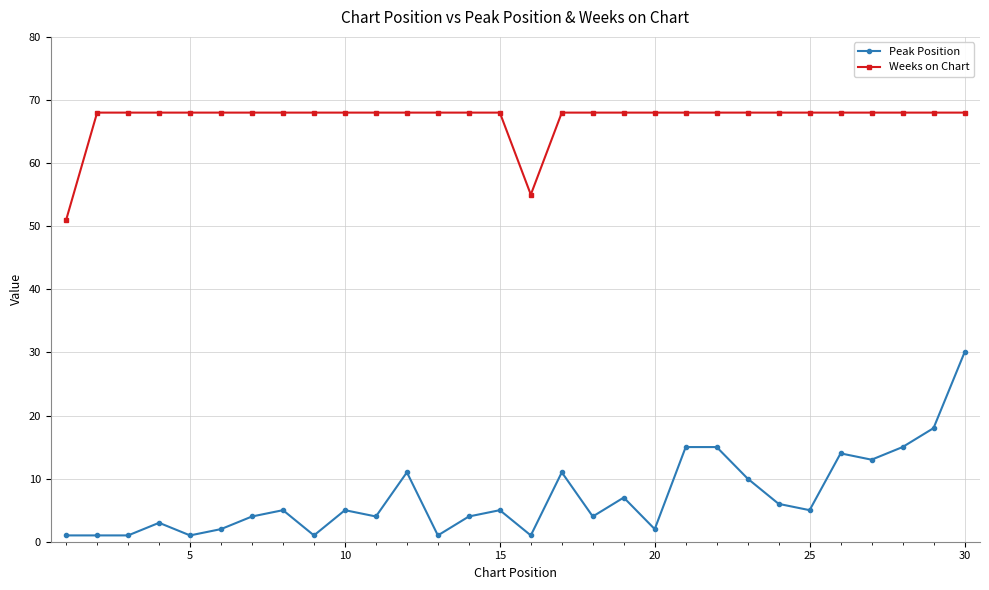

How many categories are shown in the chart?

30